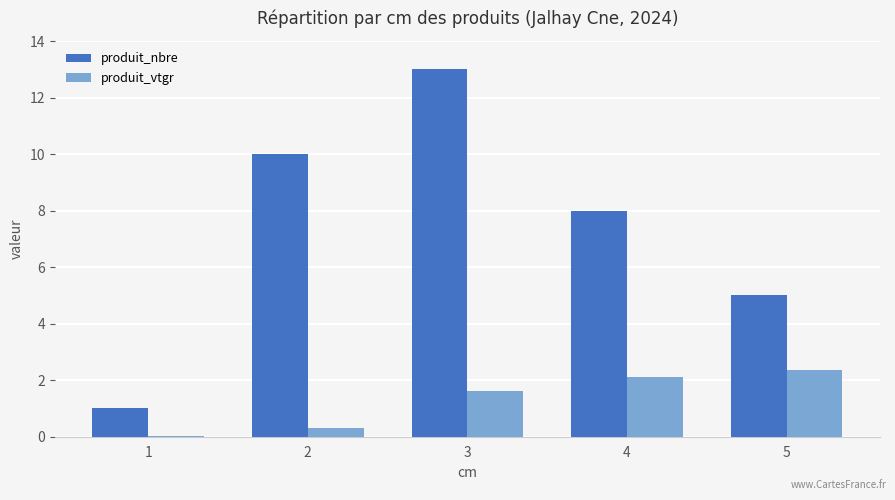

Rank the series by their average value, from highest to lowest.

produit_nbre, produit_vtgr